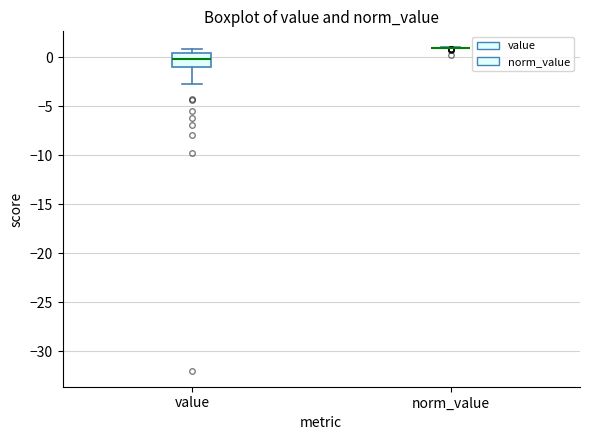

Comparing the boxes themselves (not the whiskers), which one is the tallest?

value